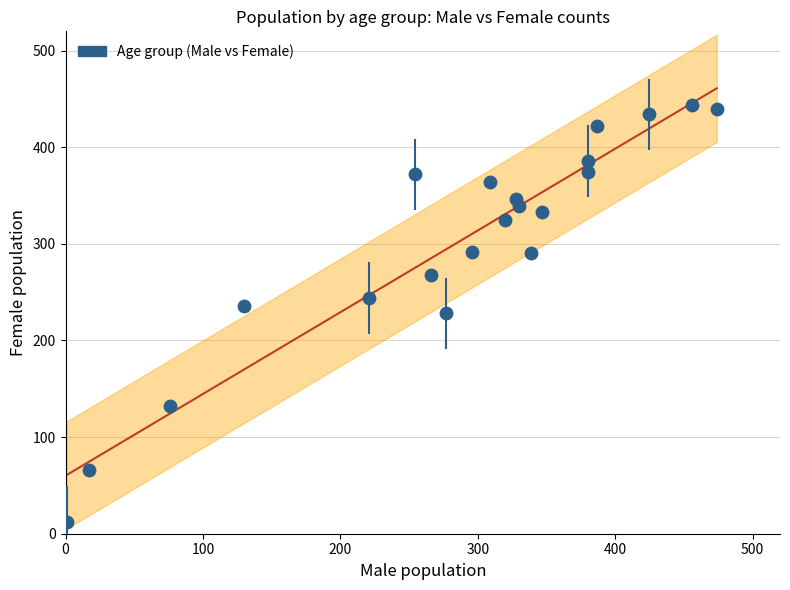

What is the range of Y values (max minus min)?

432